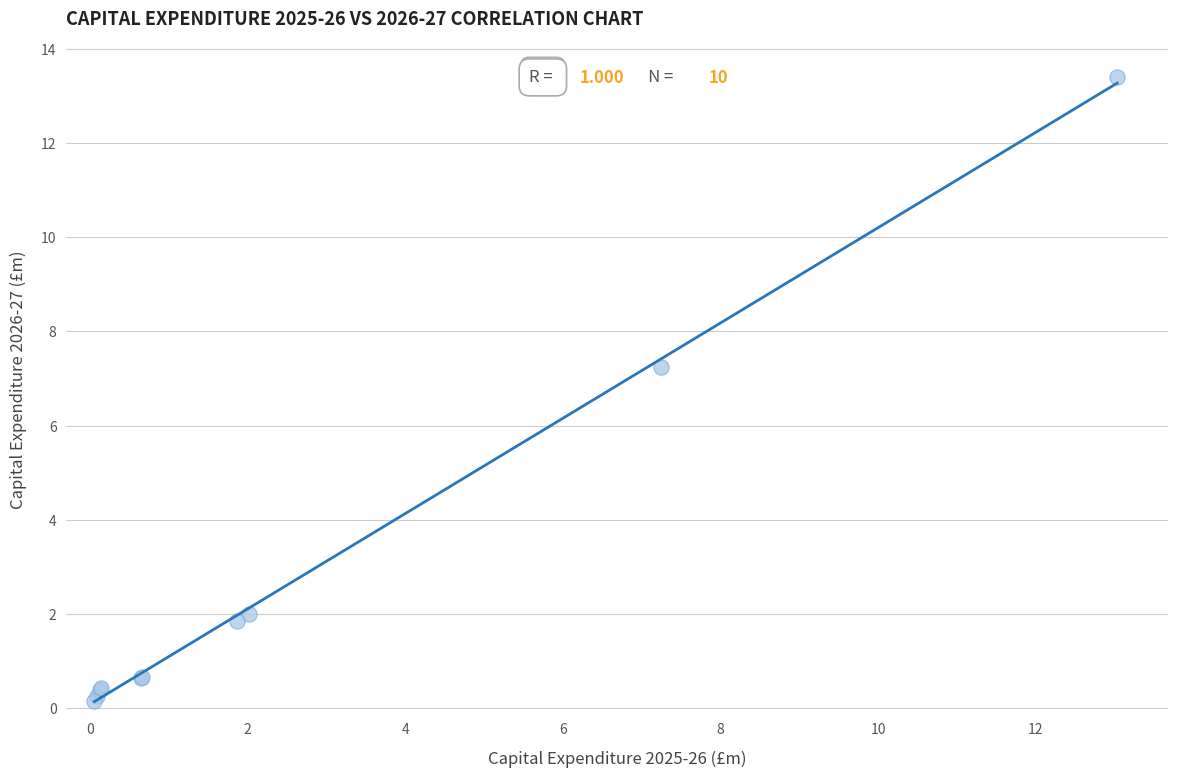

What Y value in the scatter plot is closest to 6?

7.2